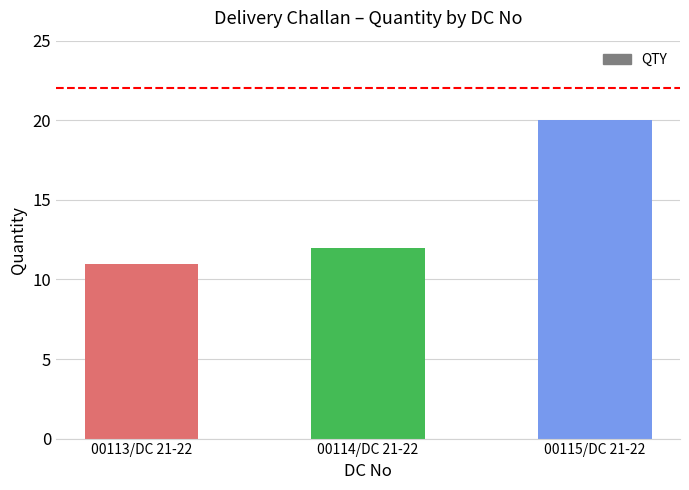

Is it true that the value at 00113/DC 21-22 is 7?

False